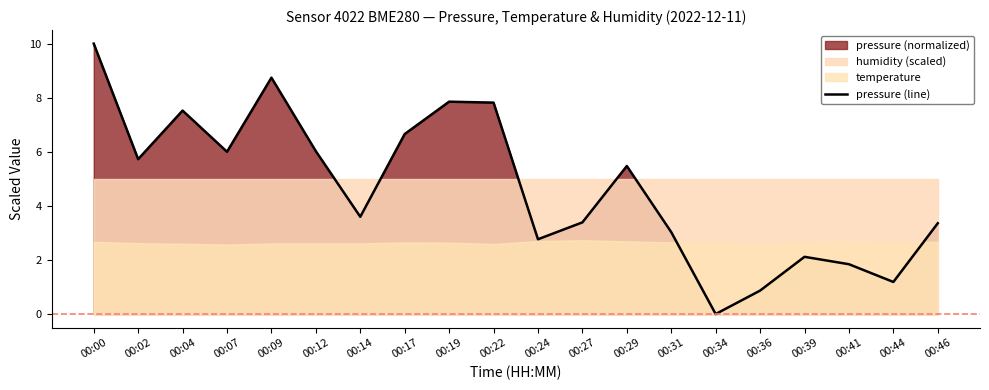

Rank the categories by value from lowest to highest.

00:34, 00:36, 00:44, 00:41, 00:39, 00:24, 00:31, 00:46, 00:27, 00:14, 00:29, 00:02, 00:07, 00:12, 00:17, 00:04, 00:22, 00:19, 00:09, 00:00